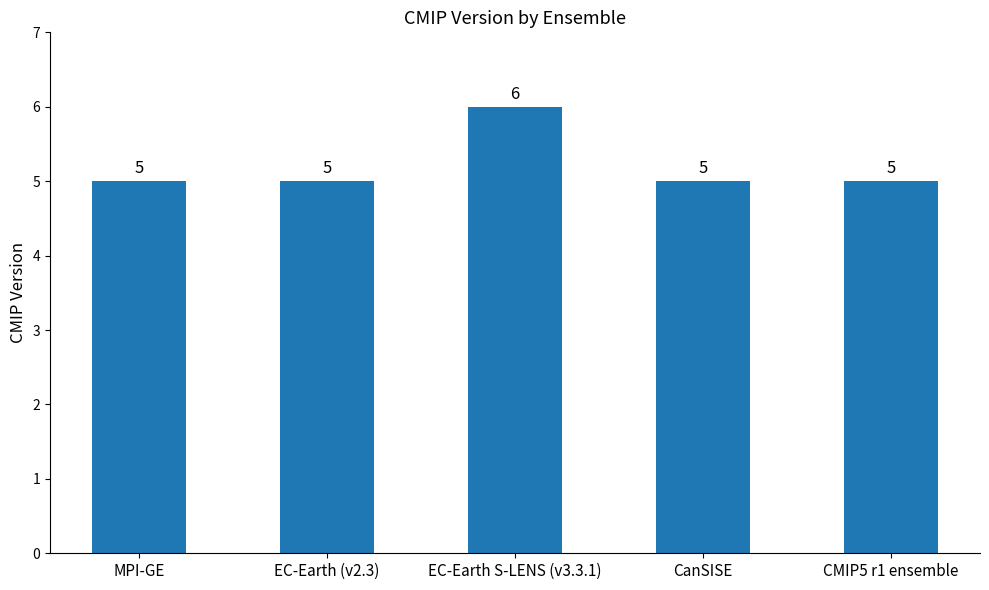

What is the maximum value shown in the chart?

6